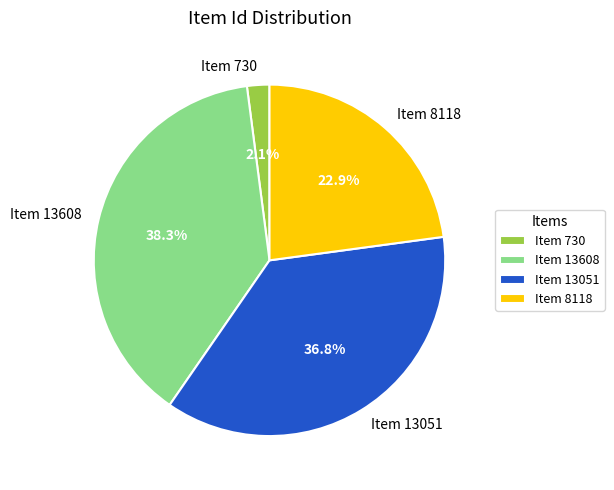

Which has a higher value, Item 730 or Item 8118?

Item 8118